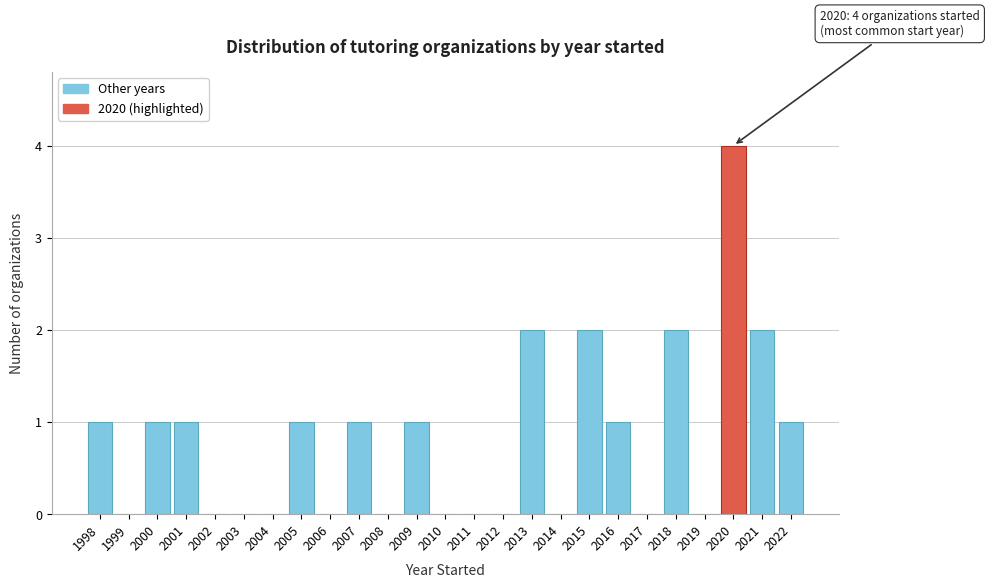

Reading right to left, extract all data points from this chart.

2022=1	2021=2	2020=4	2019=0	2018=2	2017=0	2016=1	2015=2	2014=0	2013=2	2012=0	2011=0	2010=0	2009=1	2008=0	2007=1	2006=0	2005=1	2004=0	2003=0	2002=0	2001=1	2000=1	1999=0	1998=1